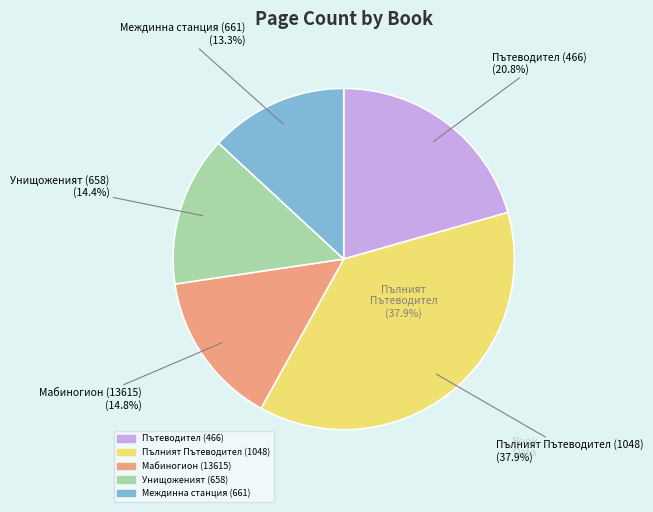

How much of the chart is everything except Възможно най-пълният Пътеводител (1048)?

62.5%